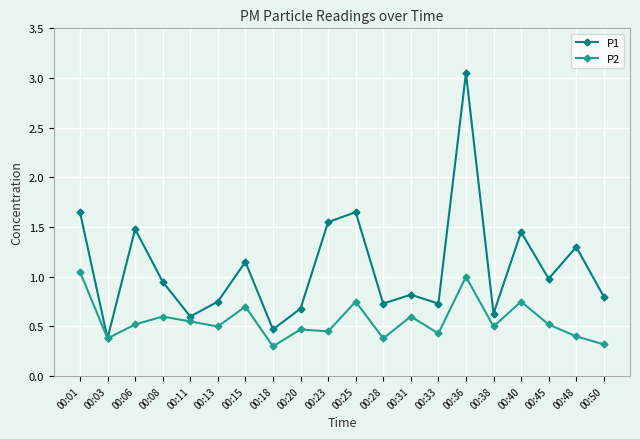

How many data points does each series have?

20